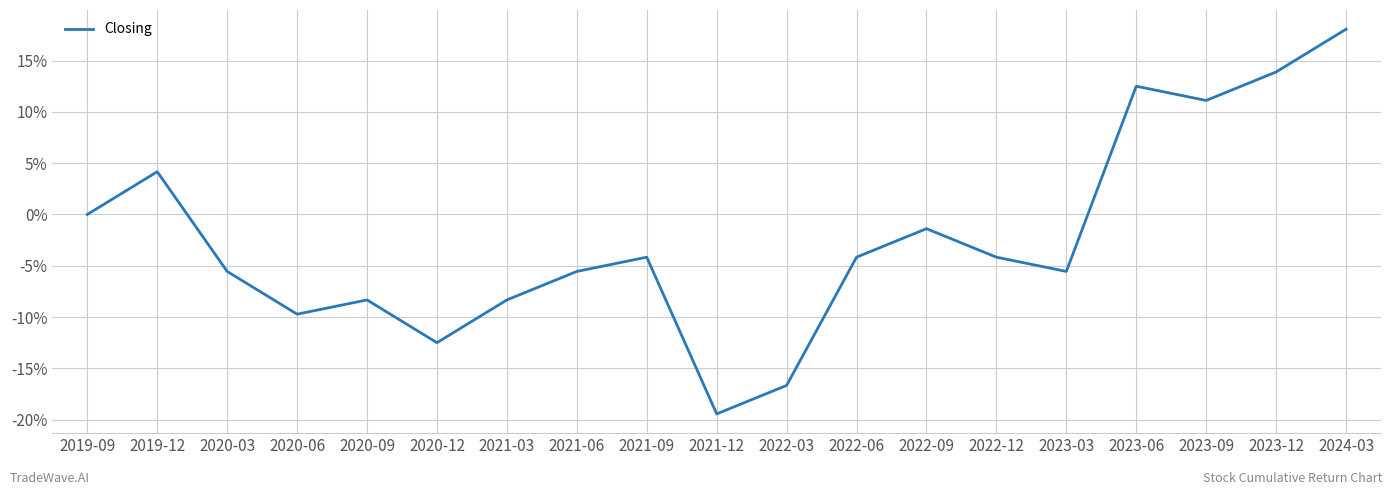

Reading right to left, extract all data points from this chart.

0.2	0.1	0.1	0.1	-0.1	-0.0	-0.0	-0.0	-0.2	-0.2	-0.0	-0.1	-0.1	-0.1	-0.1	-0.1	-0.1	0.0	0.0